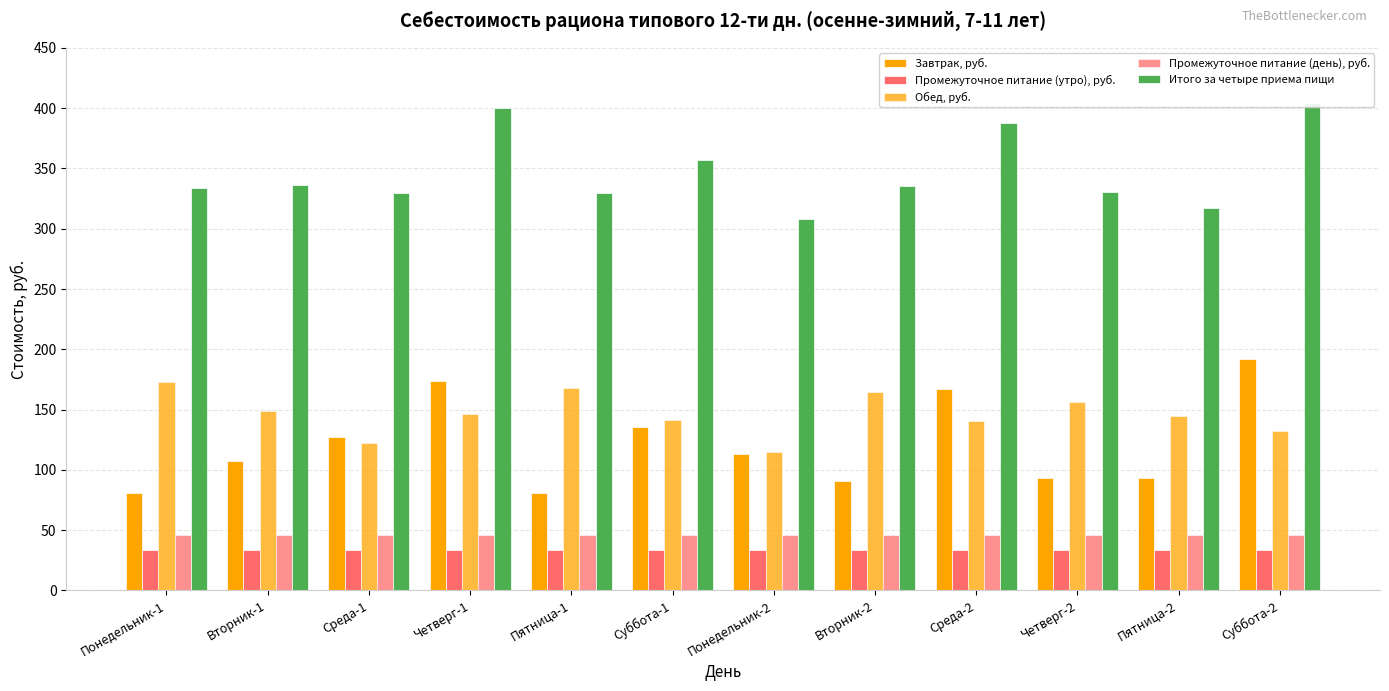

Reading right to left, list all the values displayed in this chart.

Завтрак, руб.: Суббота-2=192.0	Пятница-2=92.9	Четверг-2=93.4	Среда-2=166.7	Вторник-2=90.6	Понедельник-2=112.9	Суббота-1=135.3	Пятница-1=81.2	Четверг-1=173.7	Среда-1=127.3	Вторник-1=107.4	Понедельник-1=81.2
Промежуточное питание (утро), руб.: Суббота-2=33.8	Пятница-2=33.8	Четверг-2=33.8	Среда-2=33.8	Вторник-2=33.8	Понедельник-2=33.8	Суббота-1=33.8	Пятница-1=33.8	Четверг-1=33.8	Среда-1=33.8	Вторник-1=33.8	Понедельник-1=33.8
Обед, руб.: Суббота-2=132.4	Пятница-2=144.4	Четверг-2=156.7	Среда-2=140.6	Вторник-2=165.0	Понедельник-2=115.1	Суббота-1=141.2	Пятница-1=168.2	Четверг-1=146.4	Среда-1=122.5	Вторник-1=148.9	Понедельник-1=172.5
Промежуточное питание (день), руб.: Суббота-2=46.3	Пятница-2=46.3	Четверг-2=46.3	Среда-2=46.3	Вторник-2=46.3	Понедельник-2=46.3	Суббота-1=46.3	Пятница-1=46.3	Четверг-1=46.3	Среда-1=46.3	Вторник-1=46.3	Понедельник-1=46.3
Итого за четыре приема пищи: Суббота-2=404.6	Пятница-2=317.4	Четверг-2=330.2	Среда-2=387.4	Вторник-2=335.7	Понедельник-2=308.1	Суббота-1=356.6	Пятница-1=329.5	Четверг-1=400.2	Среда-1=330.0	Вторник-1=336.4	Понедельник-1=333.9